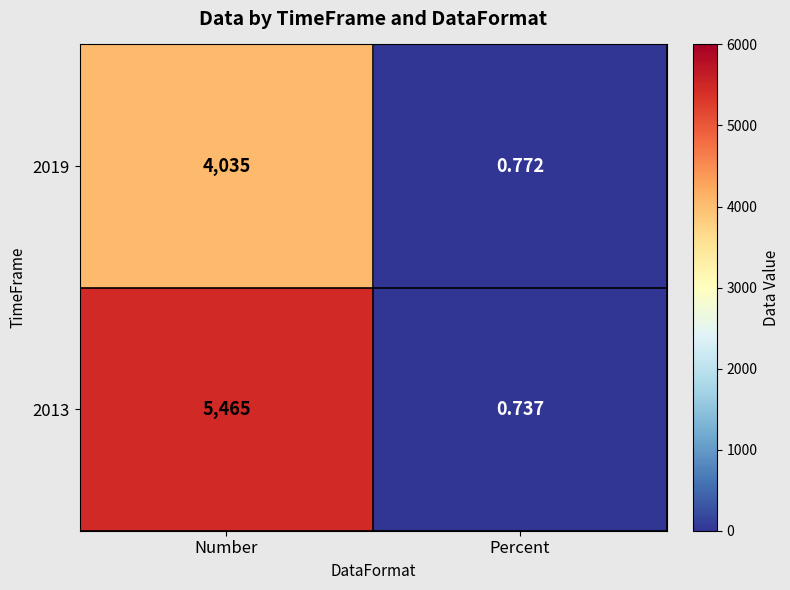

At which label does 2019 reach its peak?

Number